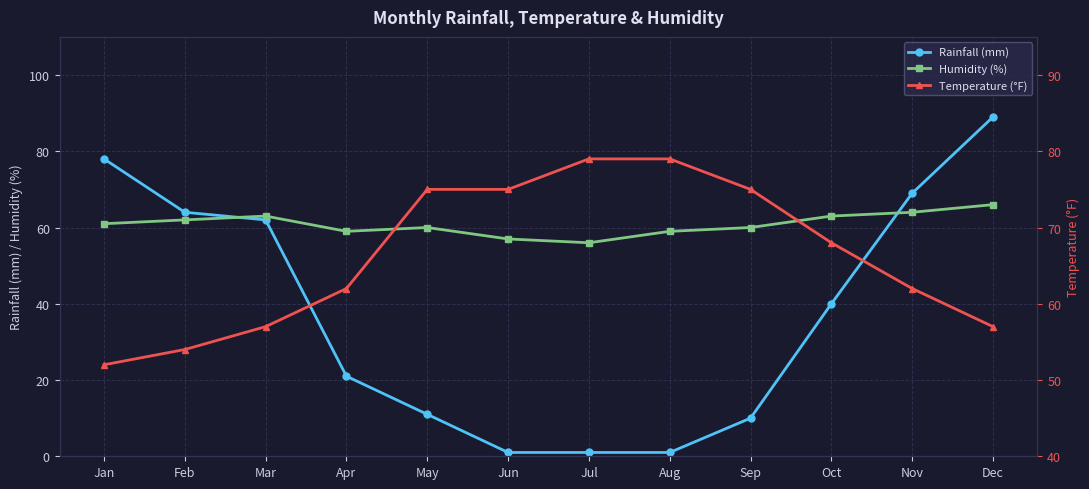

Between Mar and Jun, which is larger?

Mar